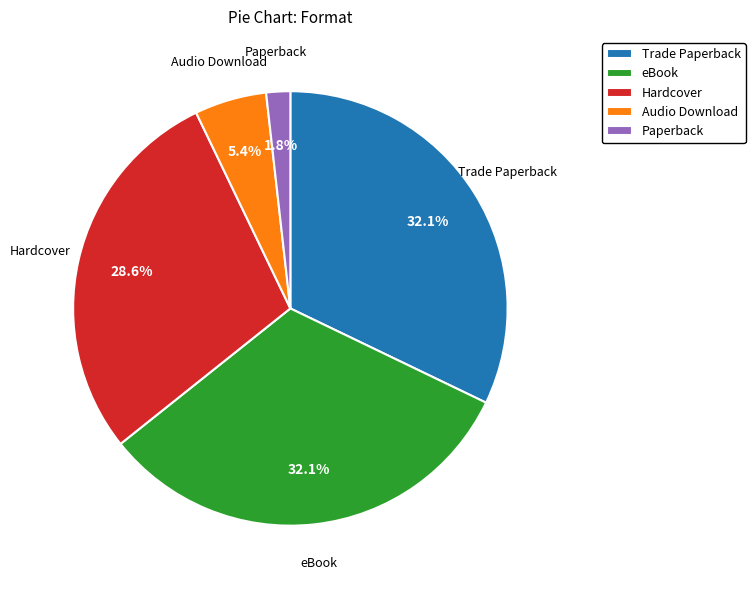

Is it true that eBook is 32% of the pie?

True